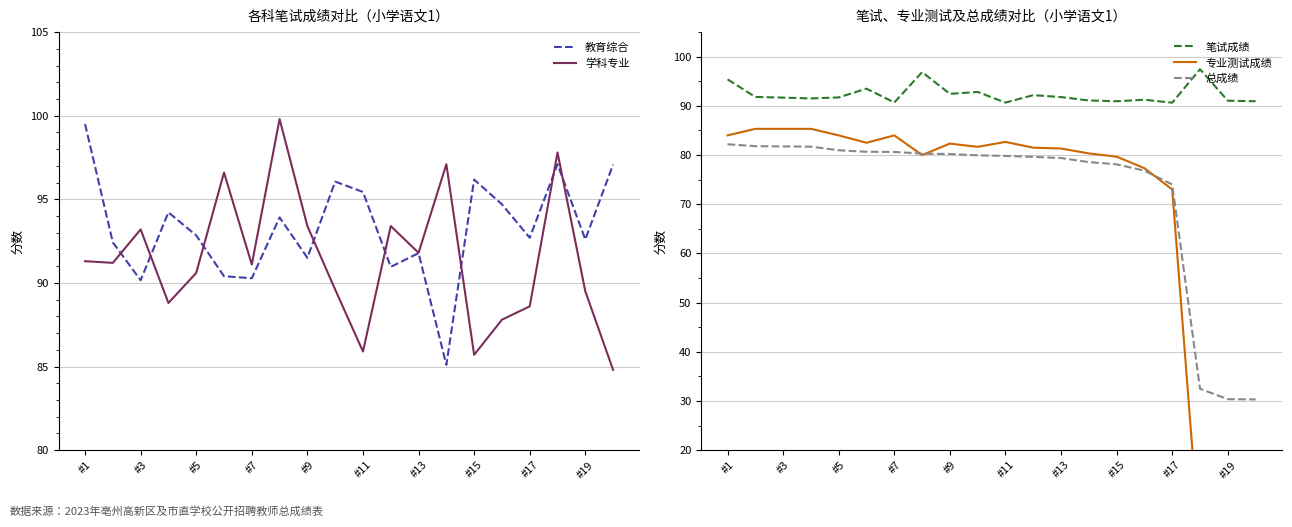

At how many categories does at least one series exceed 29?

20